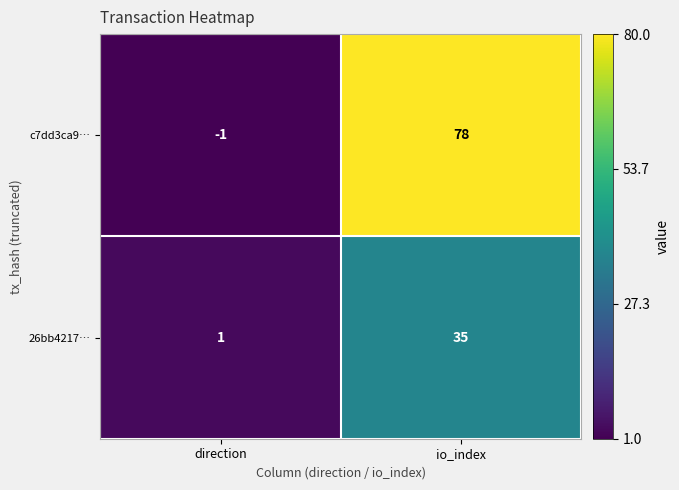

At io_index, list the series in order from smallest to largest.

26bb4217…, c7dd3ca9…